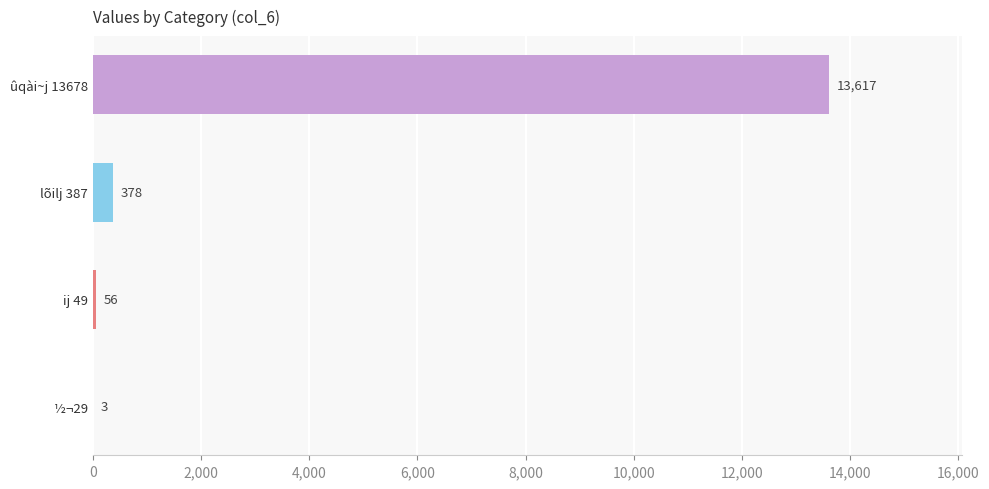

Between lõilj 387 and ûqài~j 13678, which is larger?

ûqài~j 13678